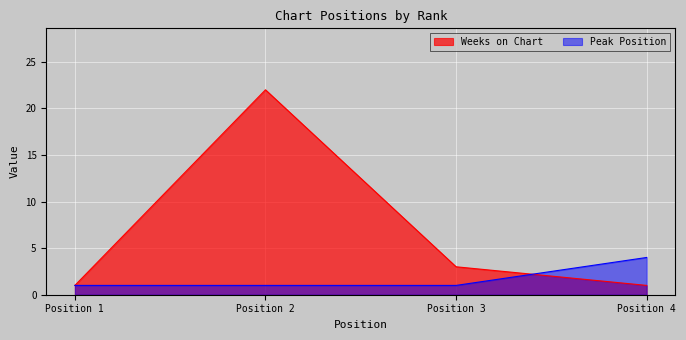

Which category has the highest value in the Peak Position series?

Position 4